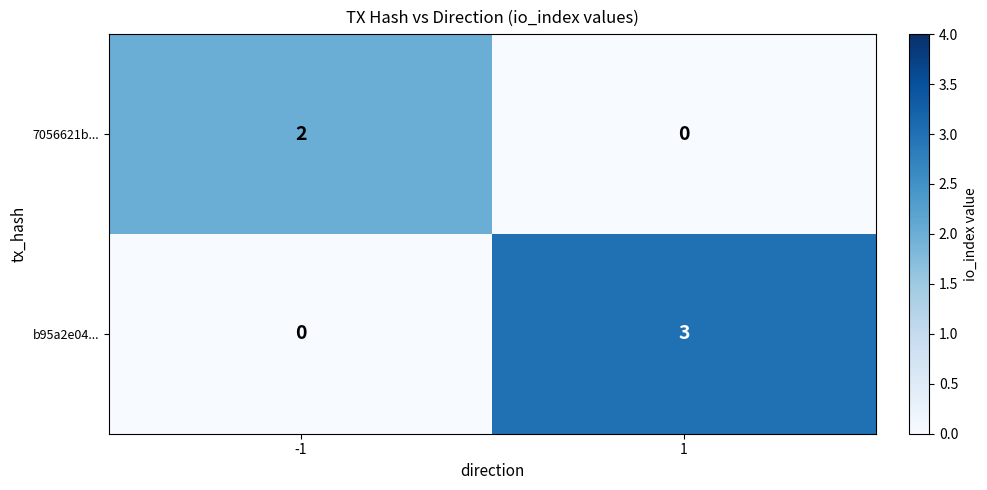

Reading right to left, extract all data points from this chart.

7056621b...: 0	2
b95a2e04...: 3	0